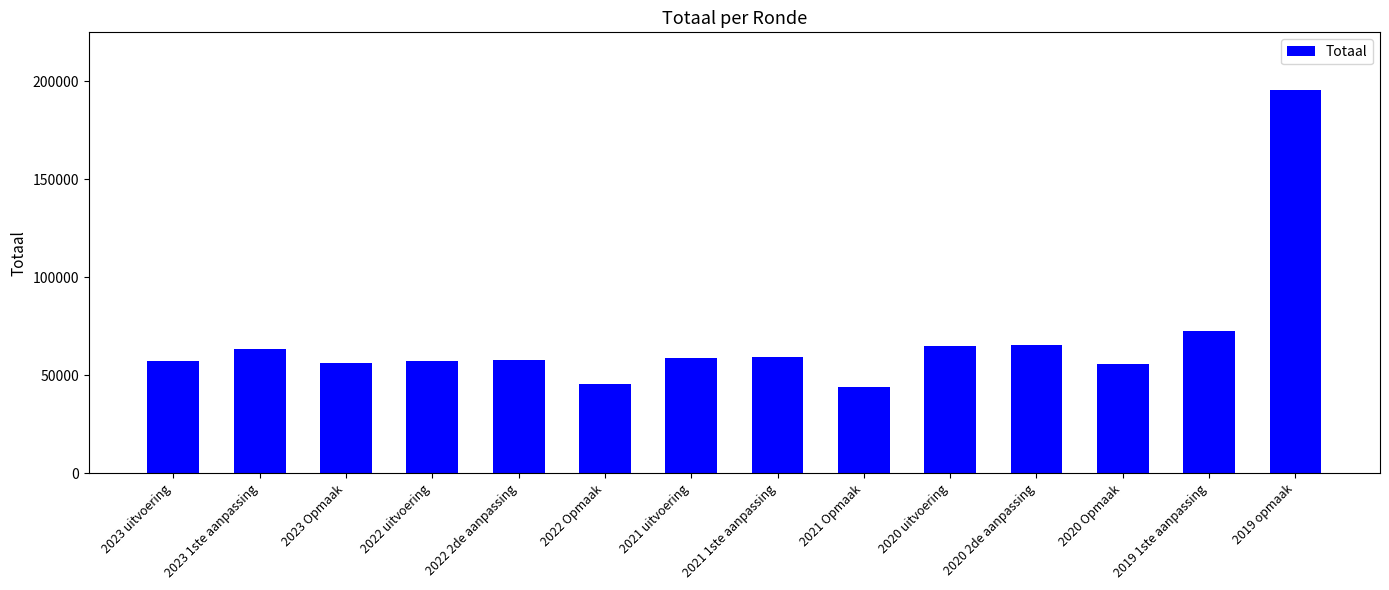

The value at 2019 1ste aanpassing is 102514. True or false?

False